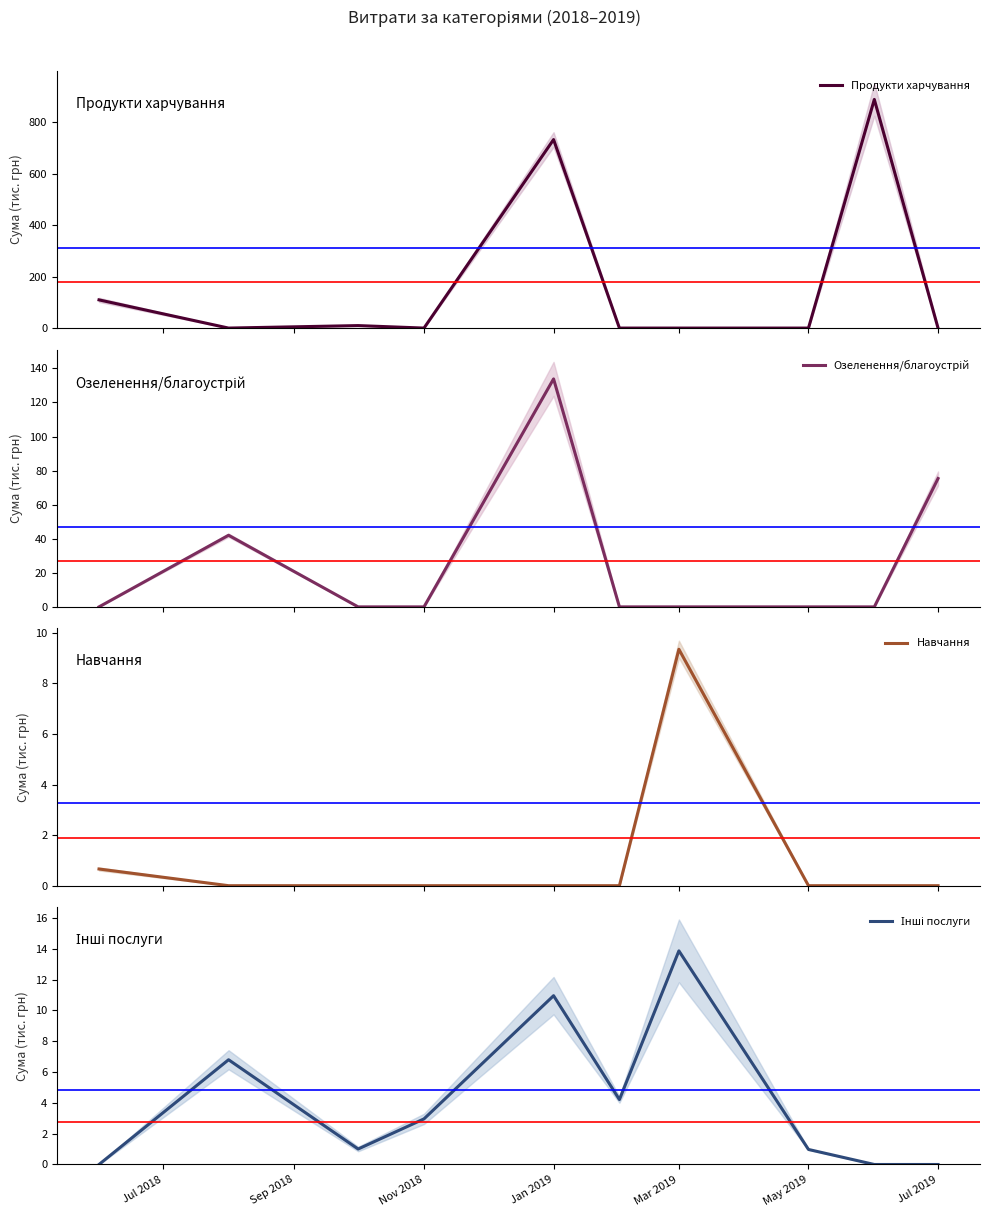

How many lines are shown in the chart?

4